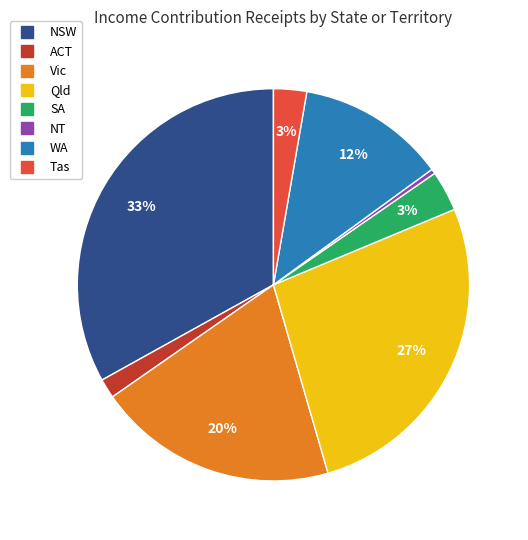

Do Tas and SA together represent more than half of the pie?

No